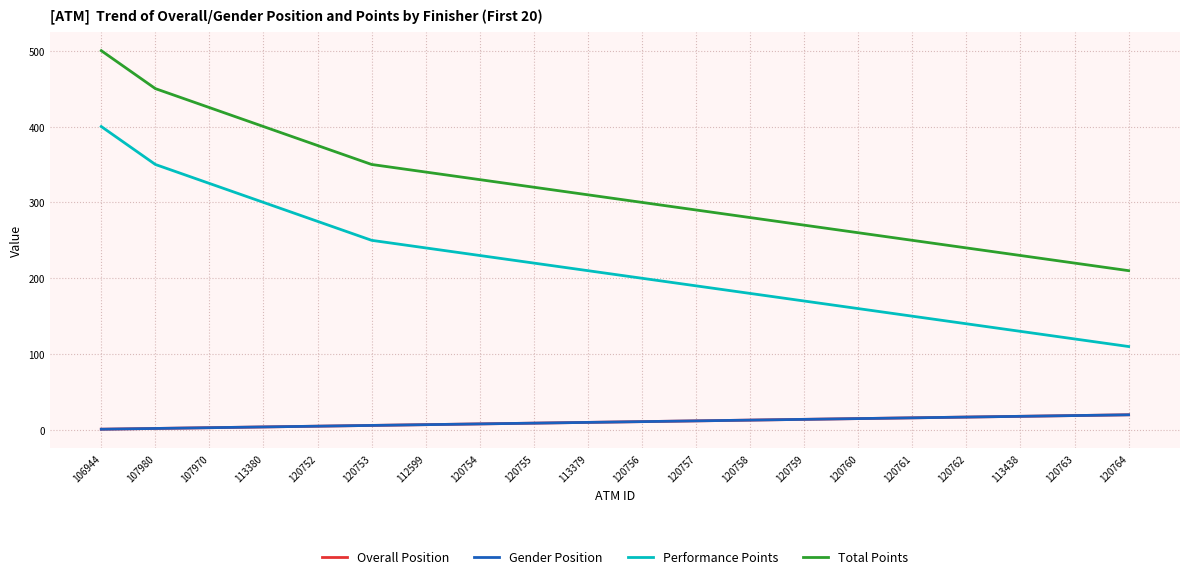

What is the value of the Overall Position point at the 17th from the left?

17